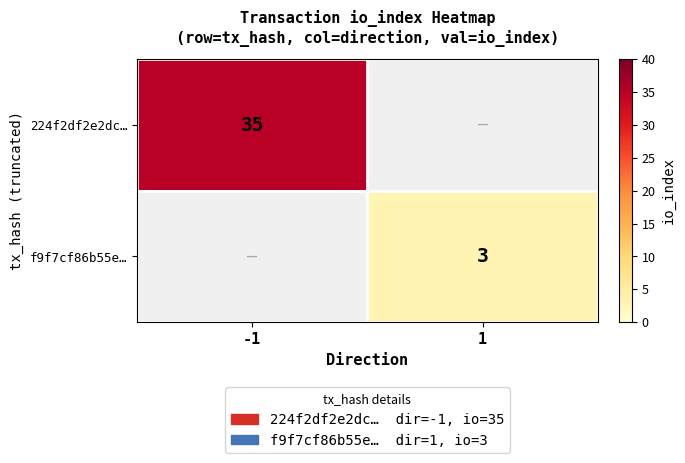

Is it true that f9f7cf86b55e… equals 3 at 1?

True